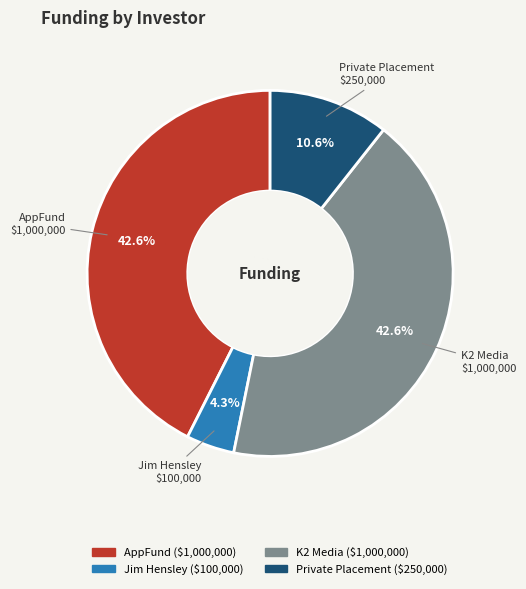

To the nearest percent, what is the combined percentage of K2 Media and Jim Hensley?

47%